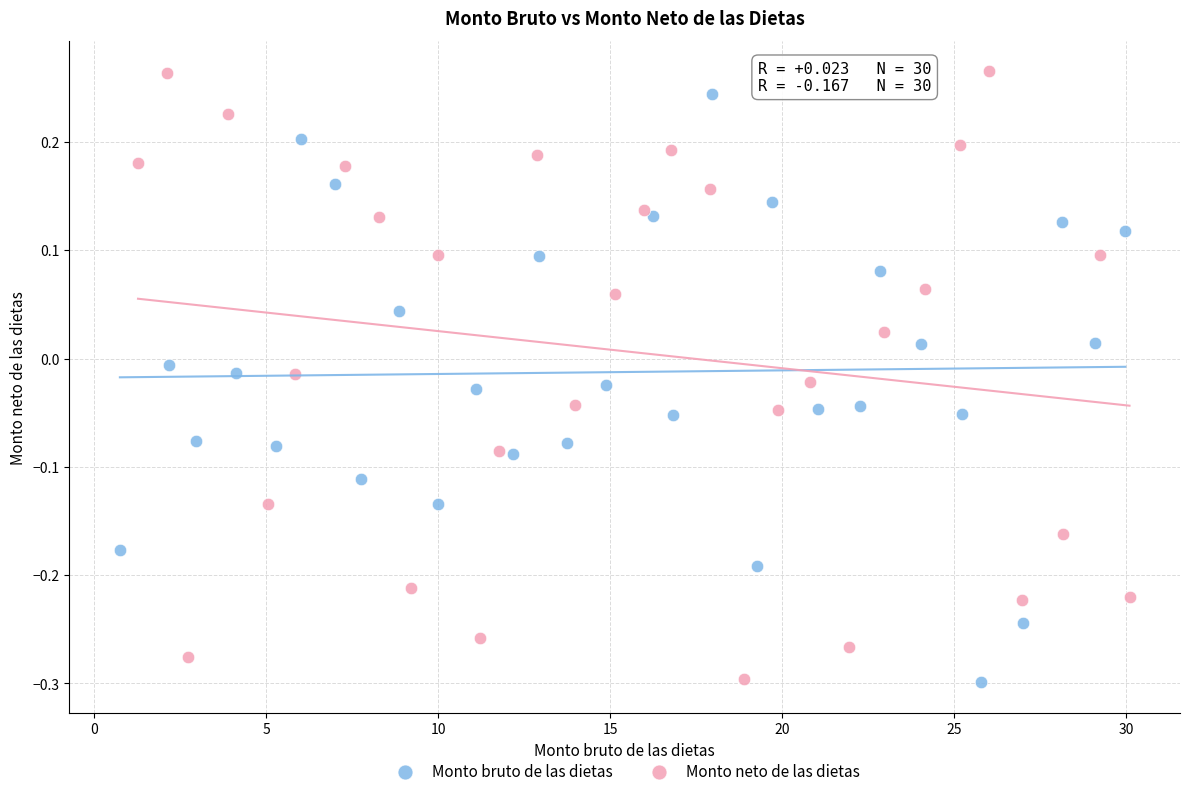

Which series has the largest Y range (max minus min)?

Monto neto de las dietas